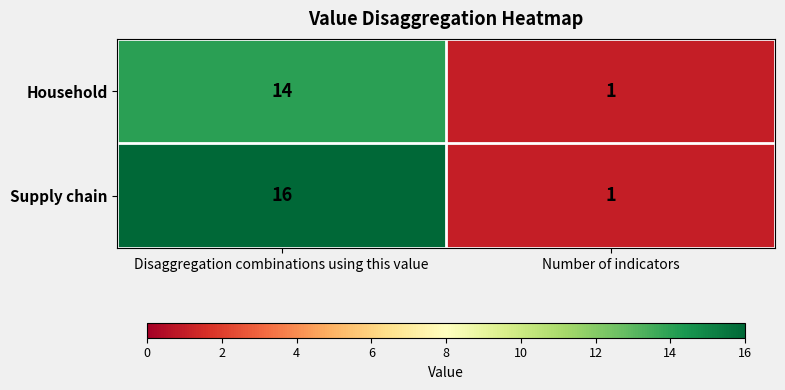

What is the difference between the maximum and minimum values in the Household series?

13